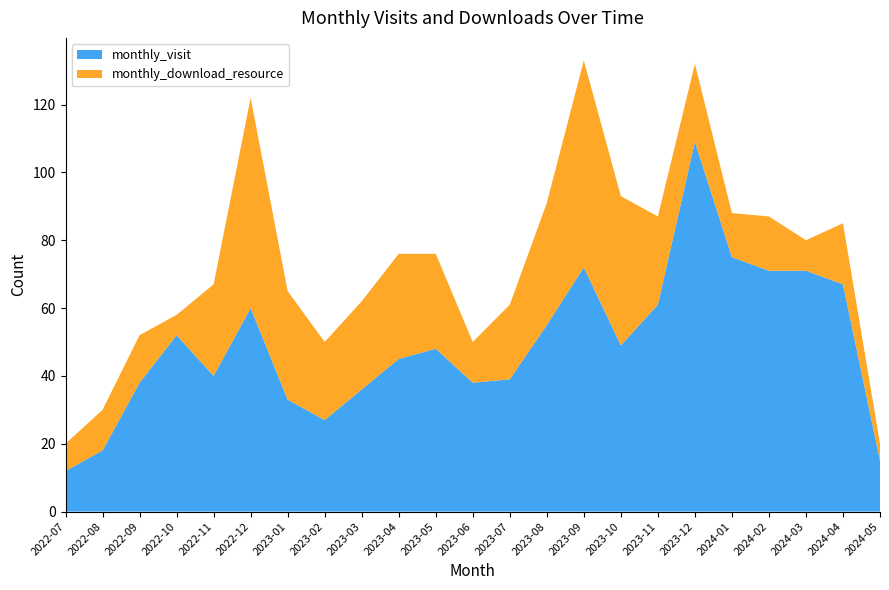

Reading left to right, what are all the values shown in this chart?

monthly_visit: 12	18	38	52	40	60	33	27	36	45	48	38	39	55	72	49	61	109	75	71	71	67	15
monthly_download_resource: 8	12	14	6	27	62	32	23	26	31	28	12	22	36	61	44	26	23	13	16	9	18	5